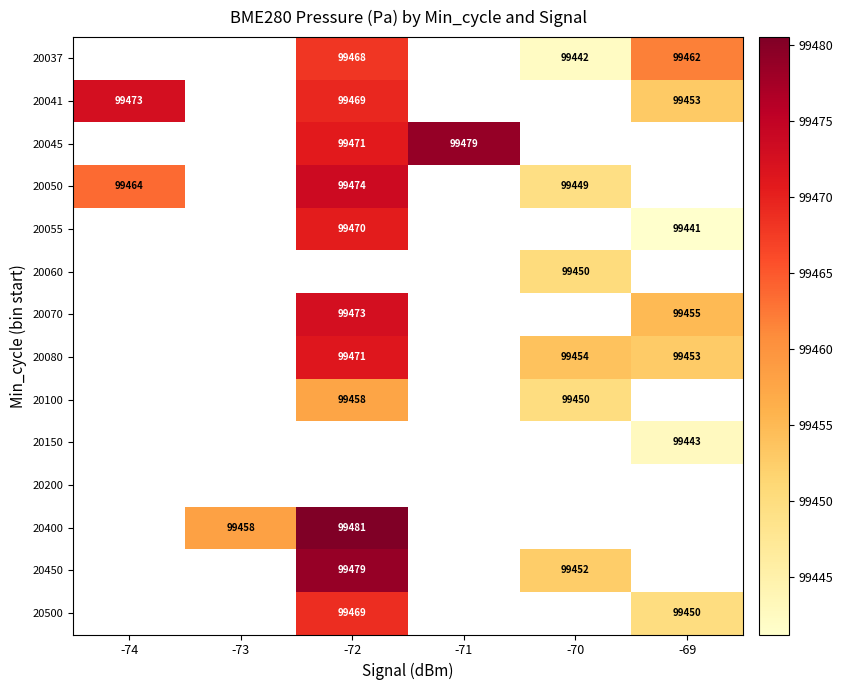

Is the value of 20150 at -69 greater than the value of 20500 at -69?

No